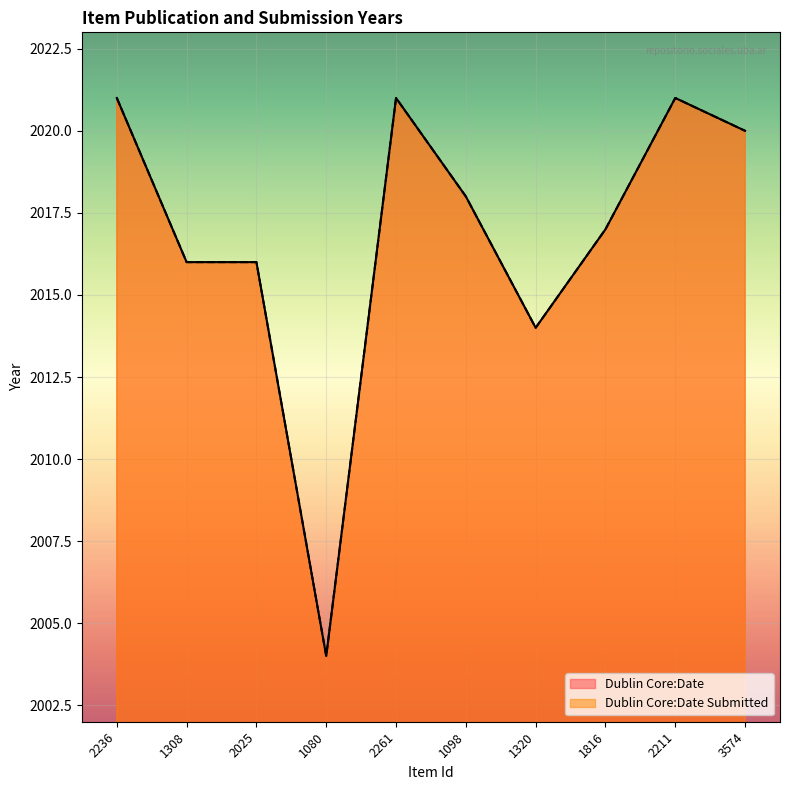

What is the highest value of the Dublin Core:Date series?

2021